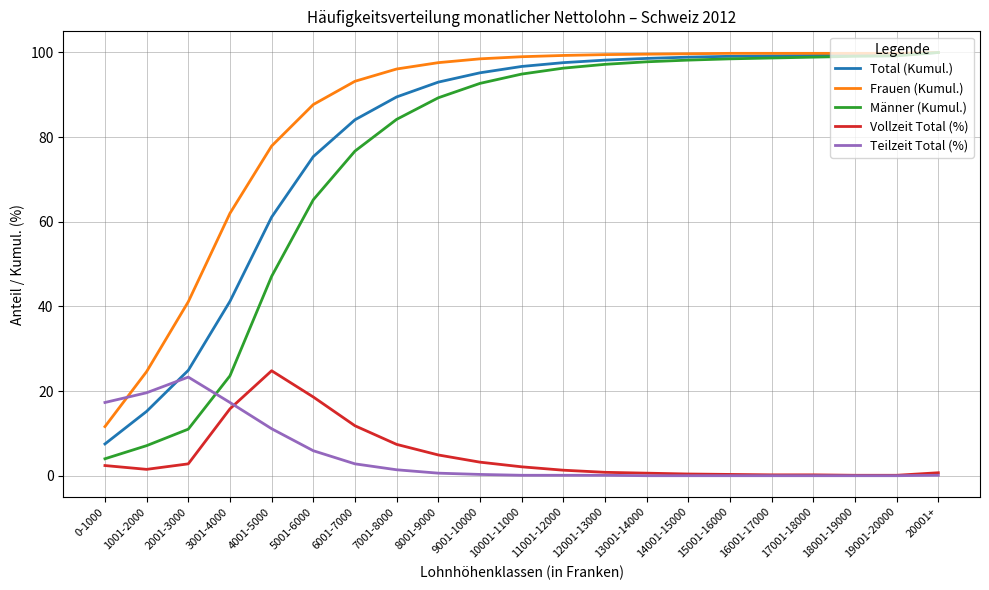

How many lines are shown in the chart?

5